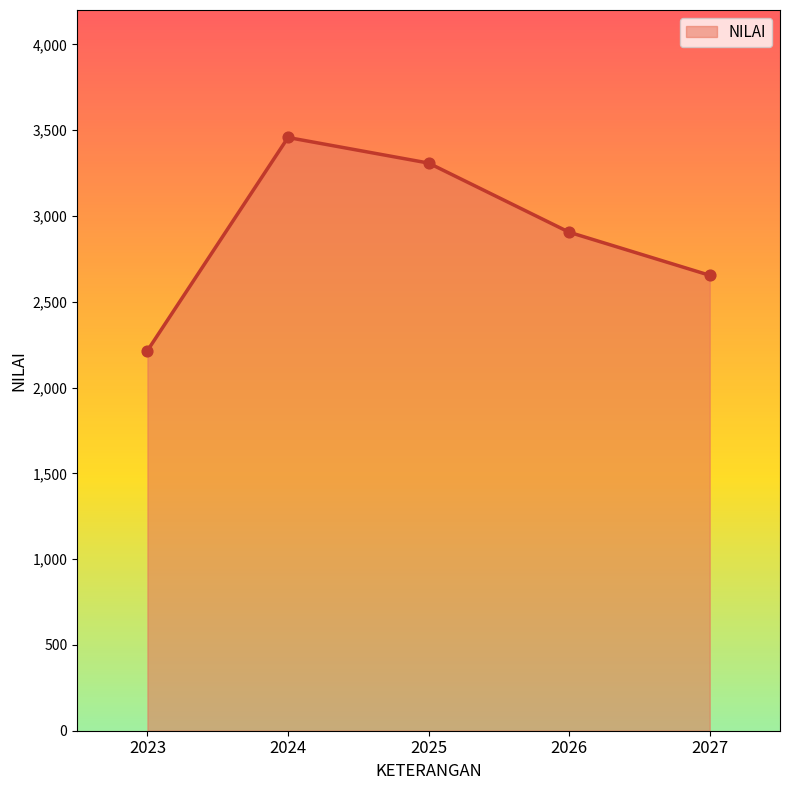

What is the ratio of the value at 2027 to the value at 2023?

1.2